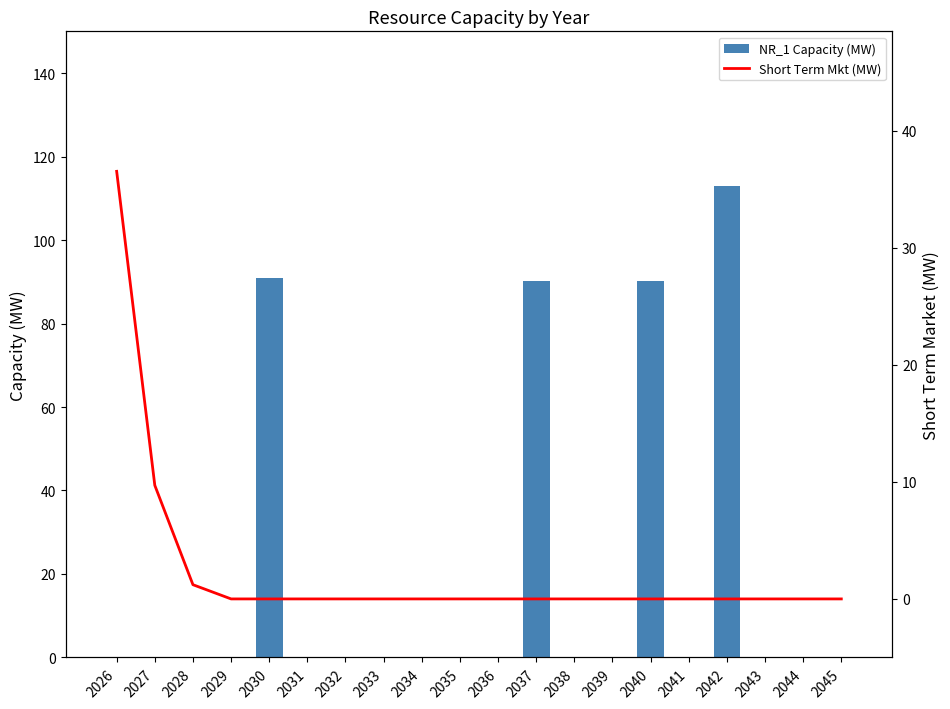

At 2026, list the series in order from largest to smallest.

Short Term Mkt (MW), NR_1 Capacity (MW)